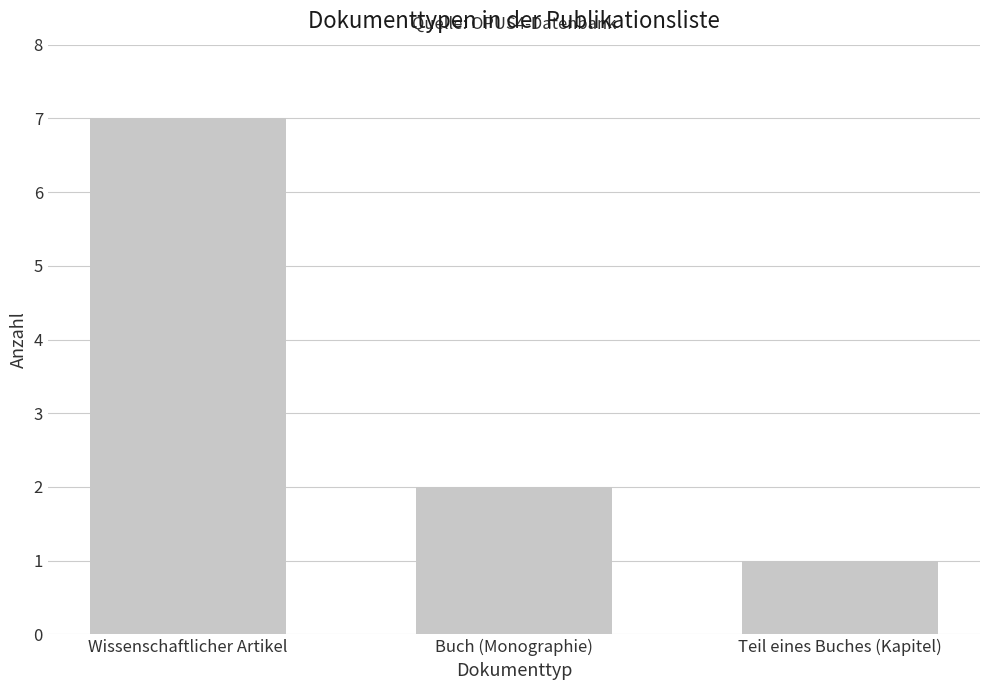

True or false: the data shows 1 at Buch (Monographie).

False